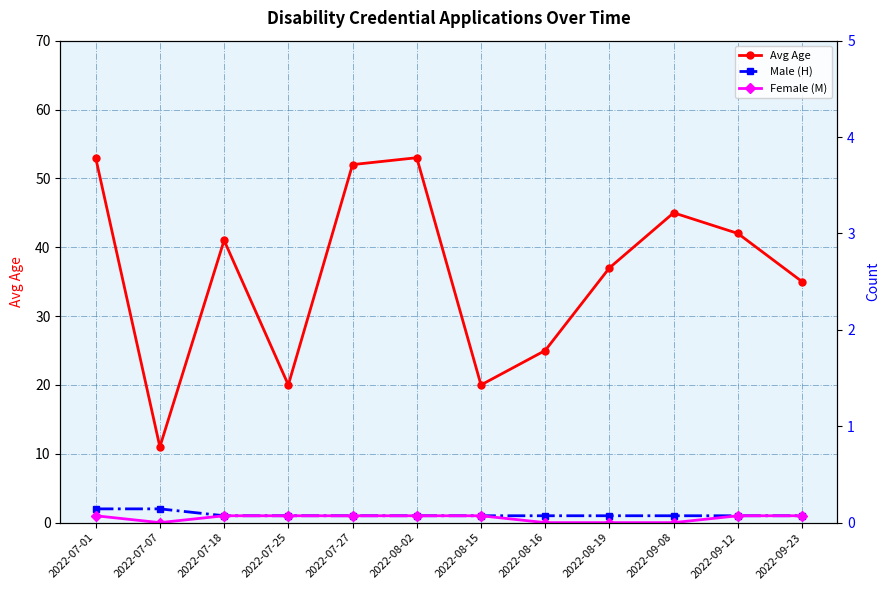

Which category has the lowest value in the Male (H) series?

2022-07-18